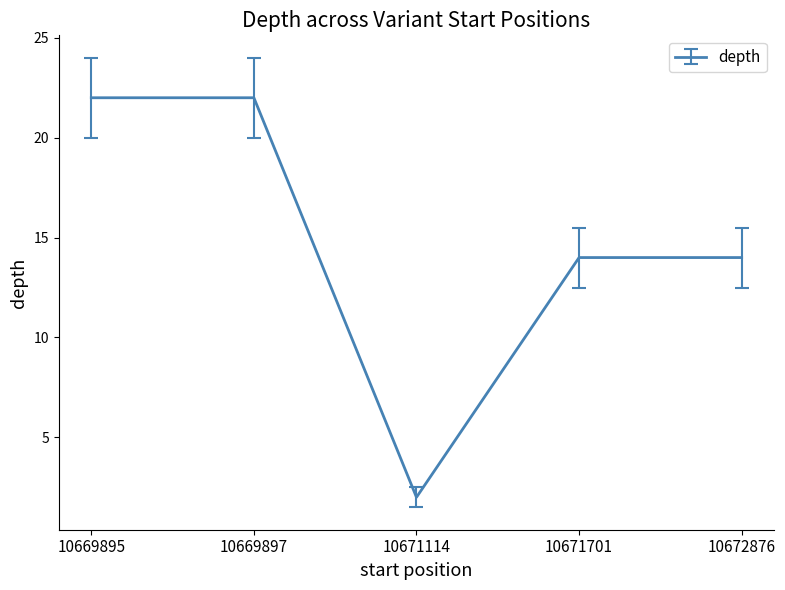

What is the change in value from 10669895 to 10671701?

-8